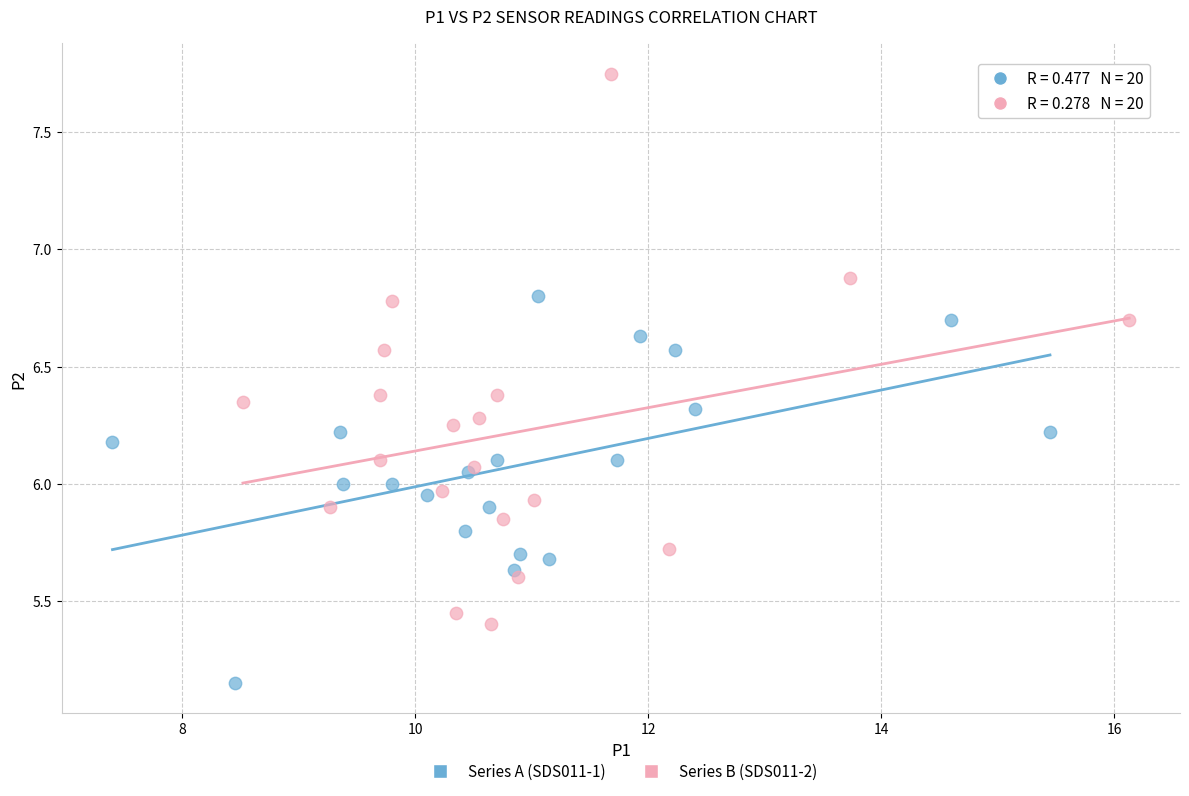

Which series reaches the minimum Y coordinate?

Series A (SDS011-1)